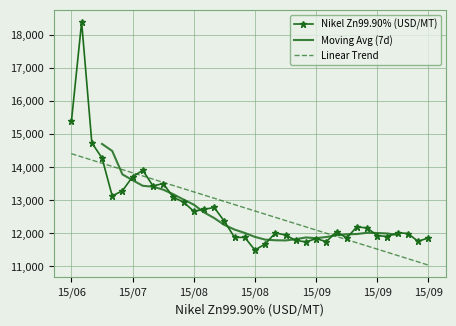

True or false: the data shows 13717.2 at 15/07.

True